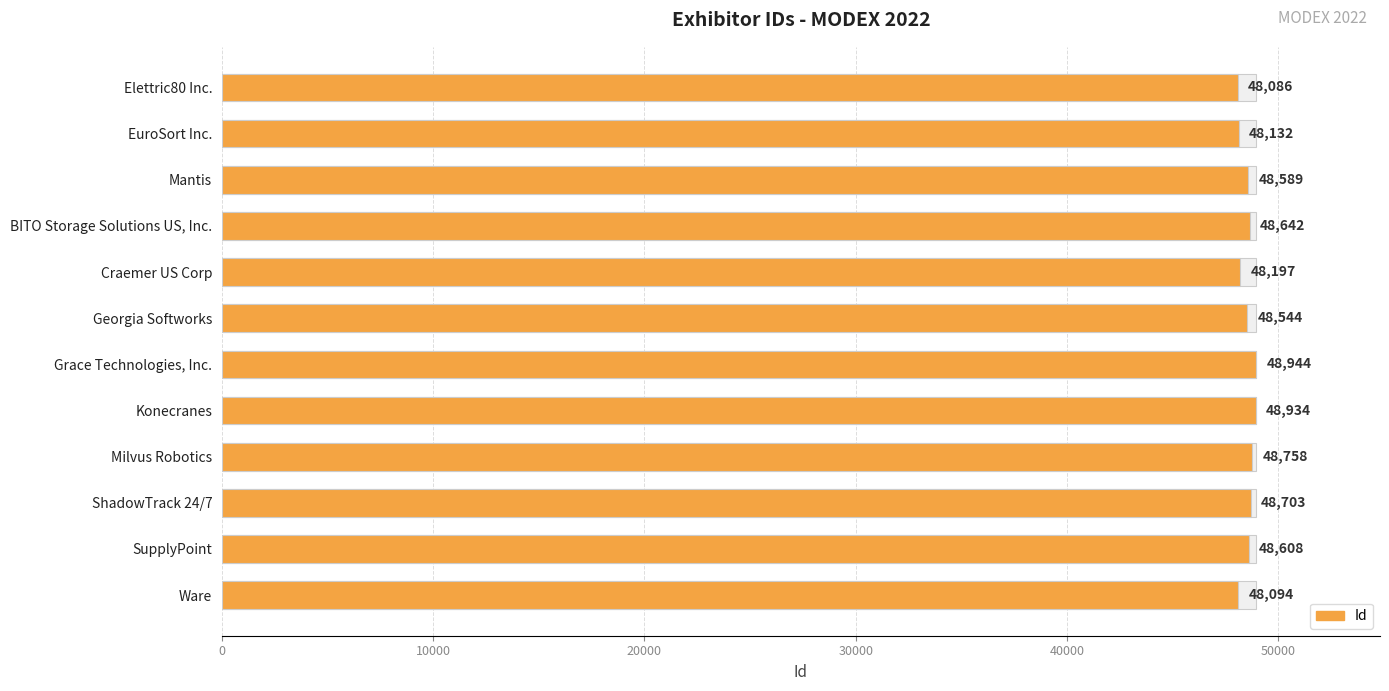

What is the difference between the values at SupplyPoint and Elettric80 Inc.?

522